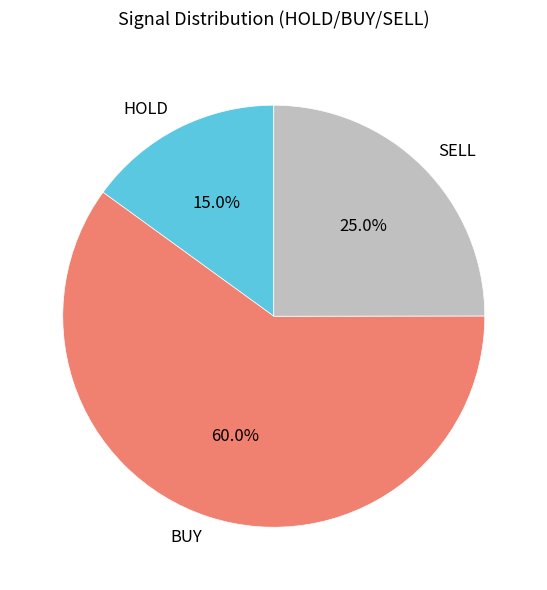

Is BUY the majority of the pie?

Yes